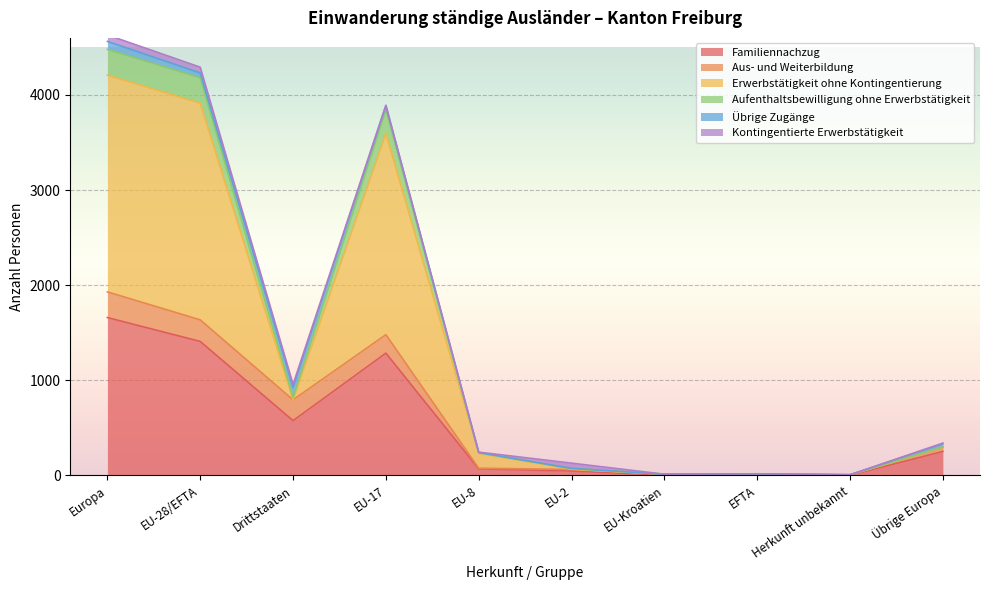

True or false: Aufenthaltsbewilligung ohne Erwerbstätigkeit and Erwerbstätigkeit ohne Kontingentierung intersect in this chart.

False